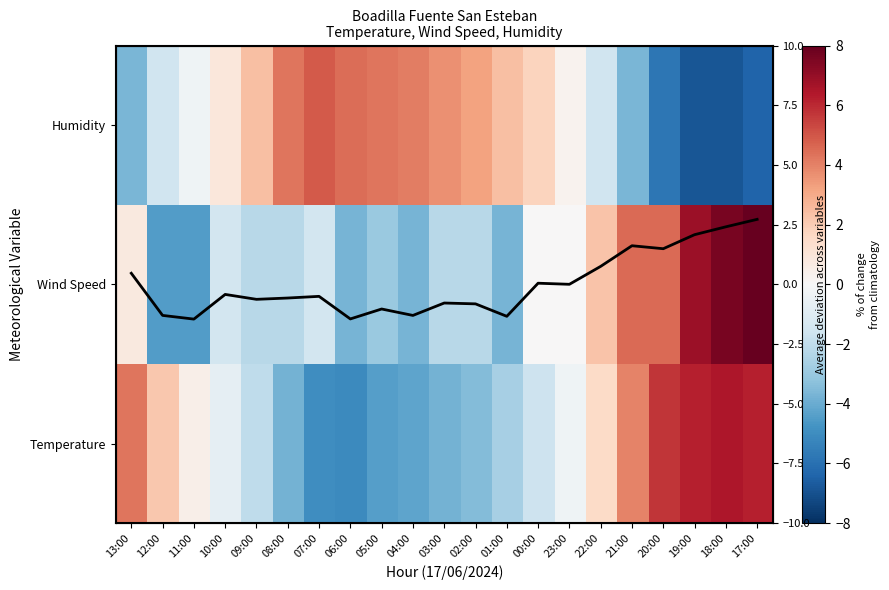

Which series has the widest spread of values?

Wind Speed